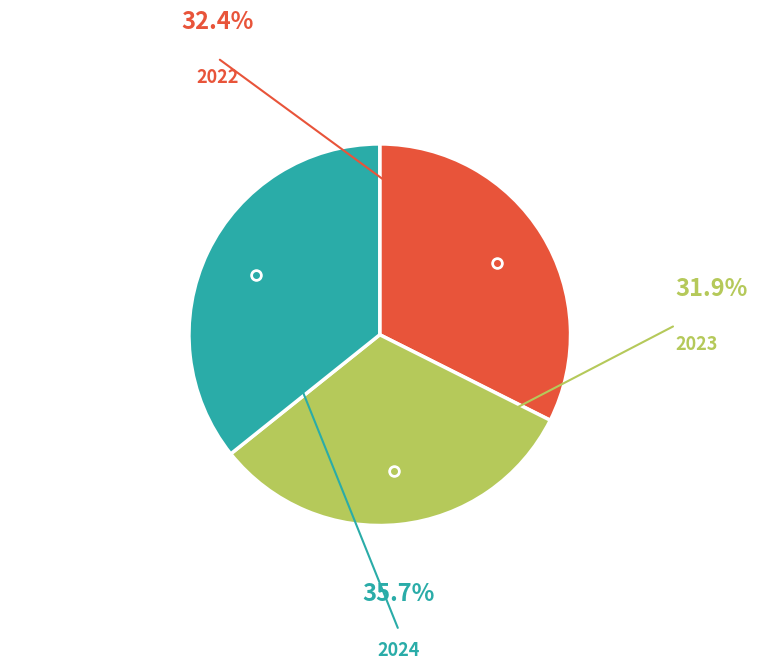

Is there a majority slice in this chart?

No